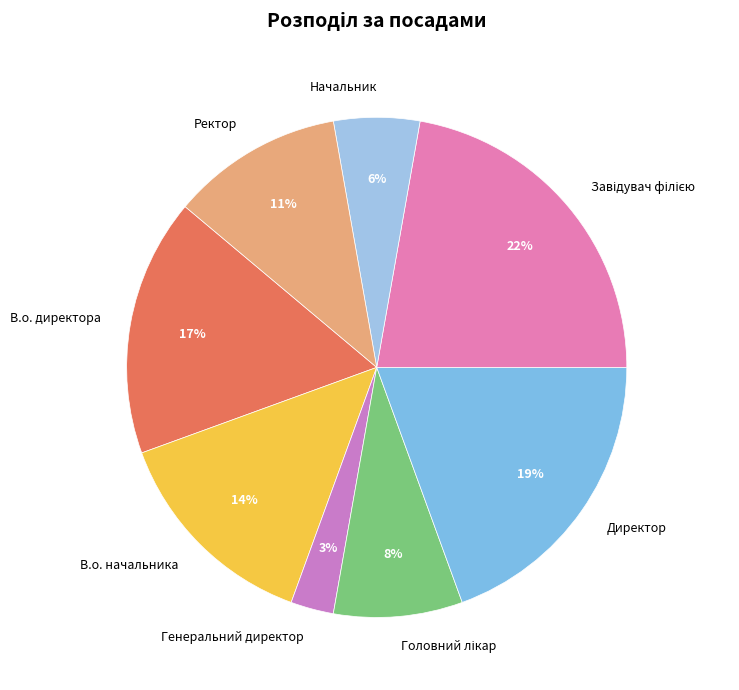

The Директор slice represents 19% of the pie. True or false?

True